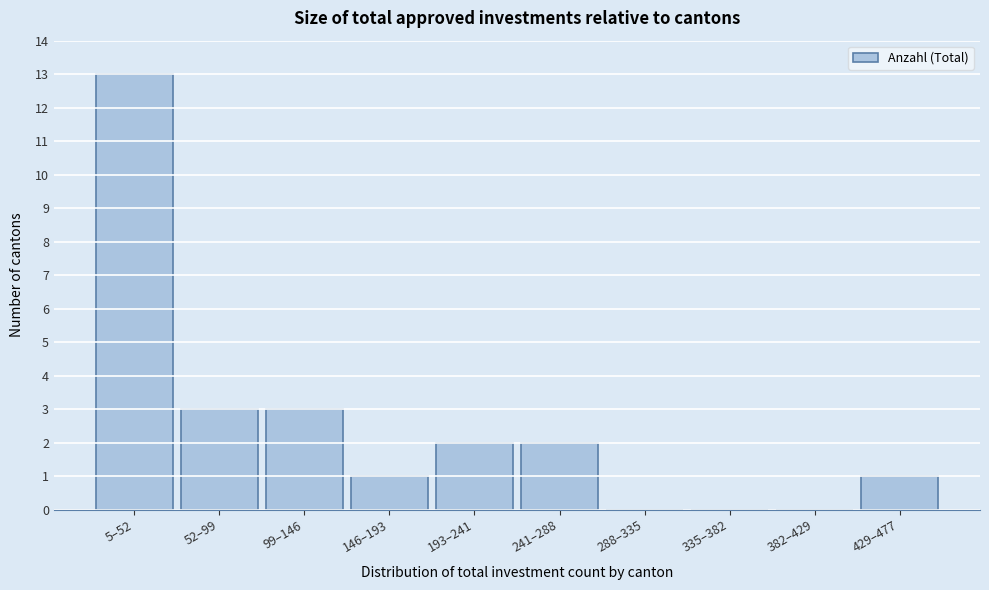

Reading left to right, transcribe all the data shown in this chart.

5–52=13	52–99=3	99–146=3	146–193=1	193–241=2	241–288=2	288–335=0	335–382=0	382–429=0	429–477=1